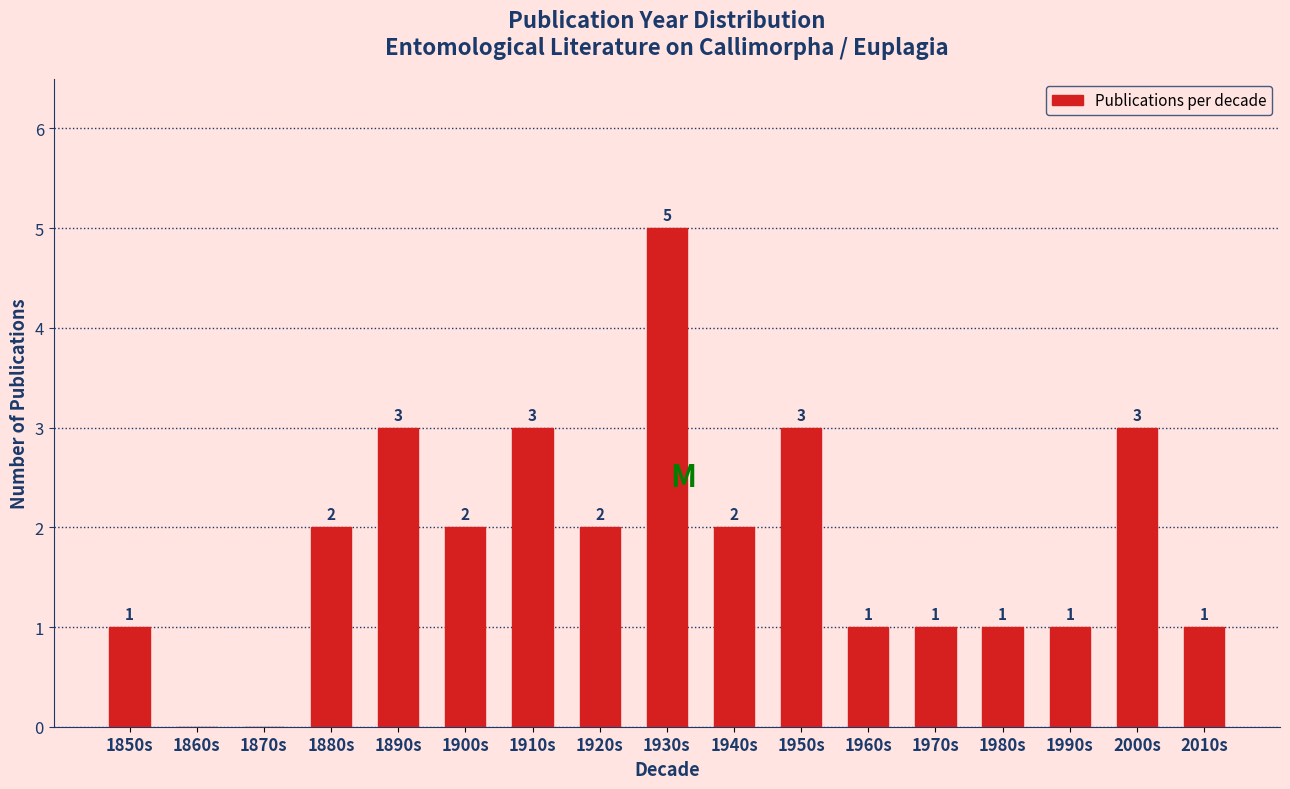

Reading right to left, what are all the values shown in this chart?

2010s=1	2000s=3	1990s=1	1980s=1	1970s=1	1960s=1	1950s=3	1940s=2	1930s=5	1920s=2	1910s=3	1900s=2	1890s=3	1880s=2	1870s=0	1860s=0	1850s=1